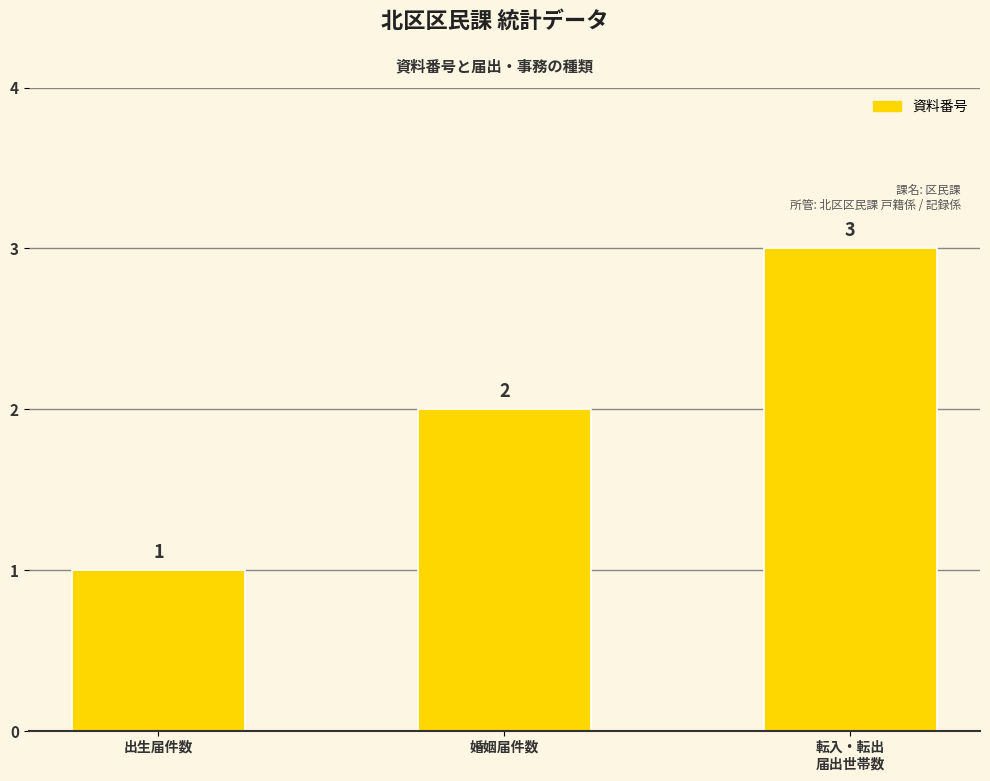

Between 転入・転出
届出世帯数 and 婚姻届件数, which is larger?

転入・転出
届出世帯数